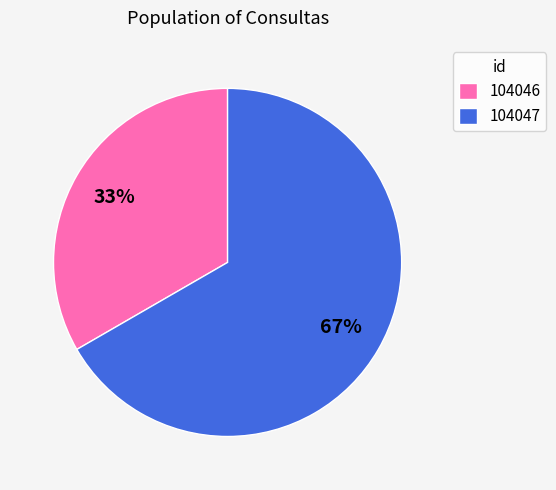

What is the majority slice?

104047